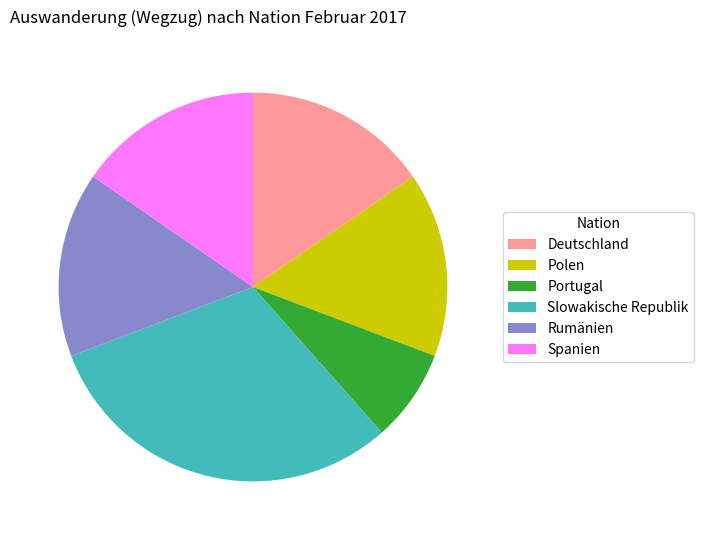

How many slices are in this pie chart?

6